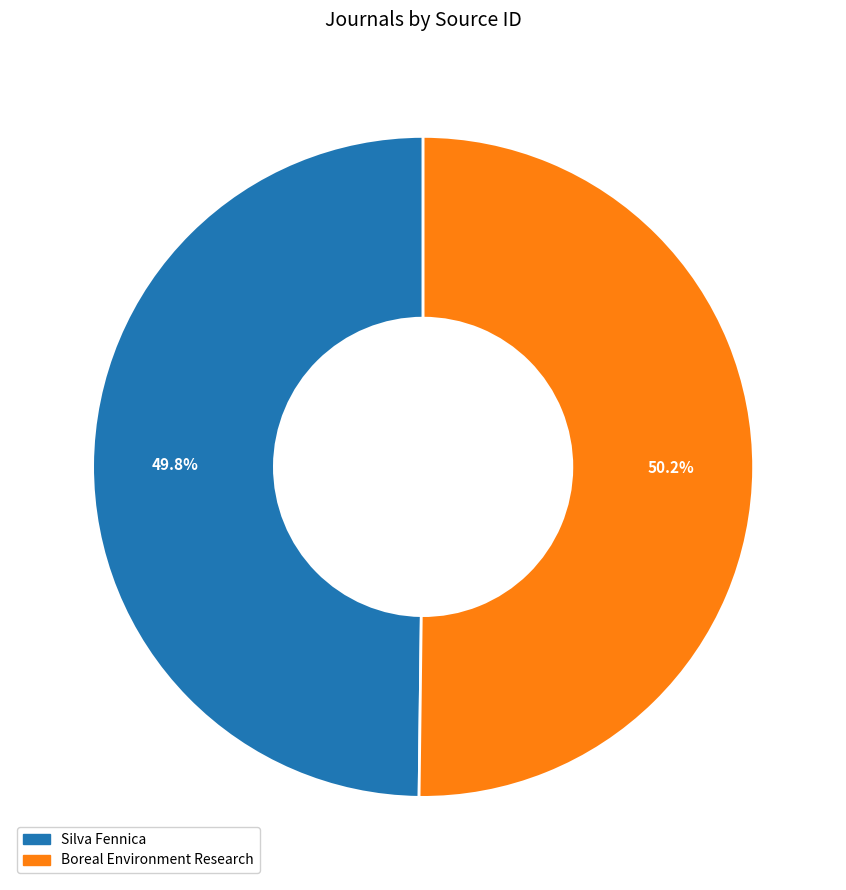

To the nearest percent, what is the combined percentage of Boreal Environment Research and Silva Fennica?

100%